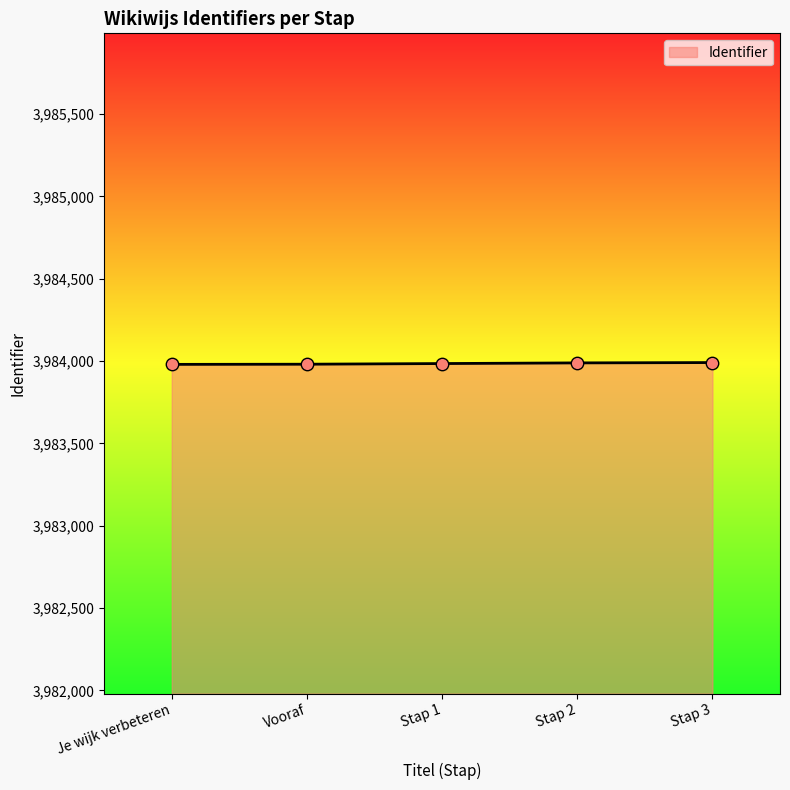

What is the ratio of the value at Je wijk verbeteren to the value at Vooraf?

1.0